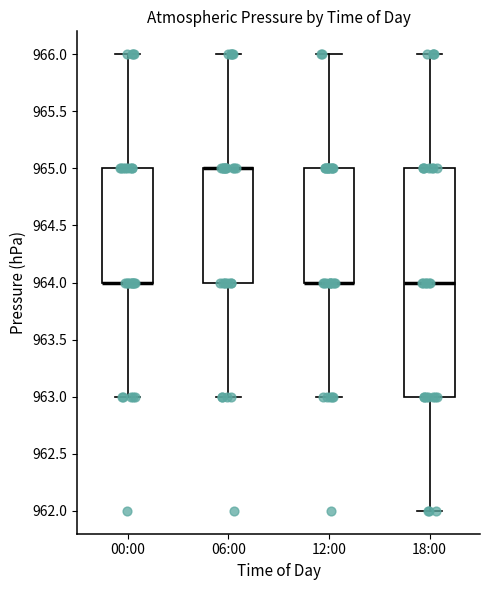

Where does the upper whisker of the box for 18:00 end on the y-axis? The values are not printed on the chart, so give them approximately, as read against the axis.

966